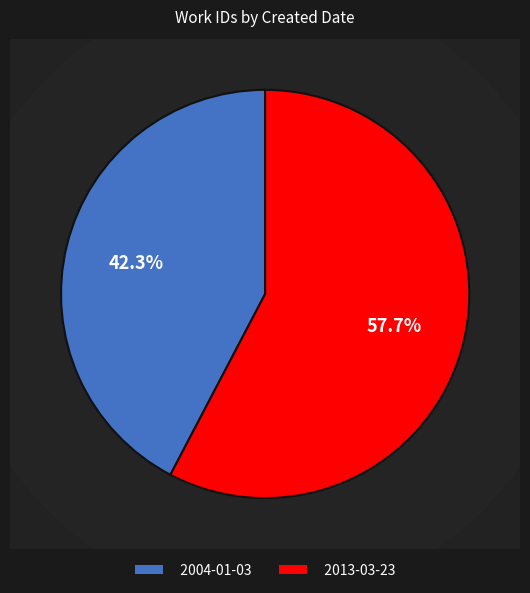

What percentage is the 2013-03-23 slice, to the nearest percent?

58%